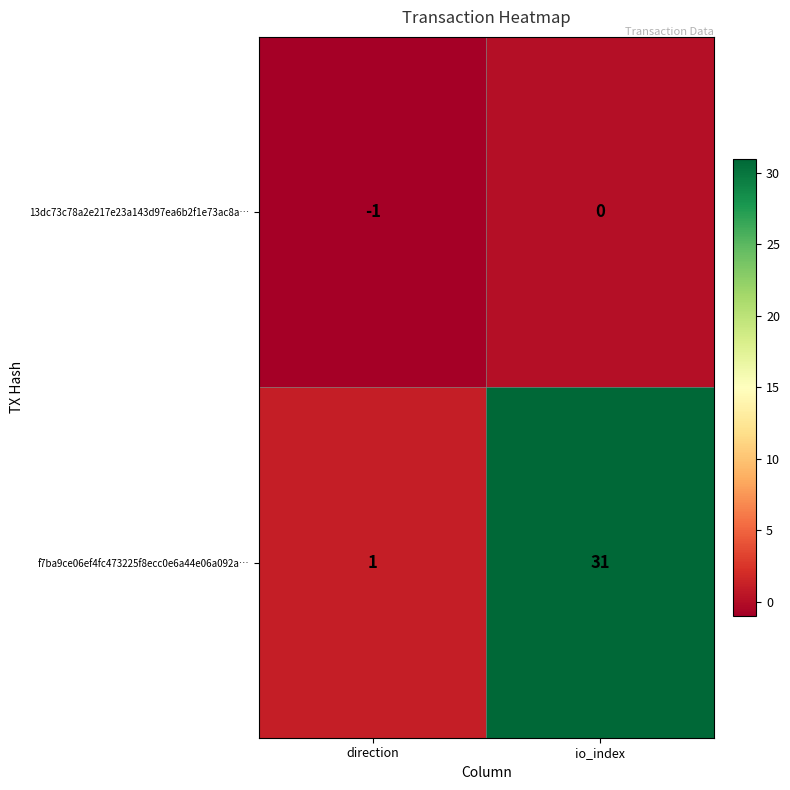

At which category is the sum across all series the highest?

io_index